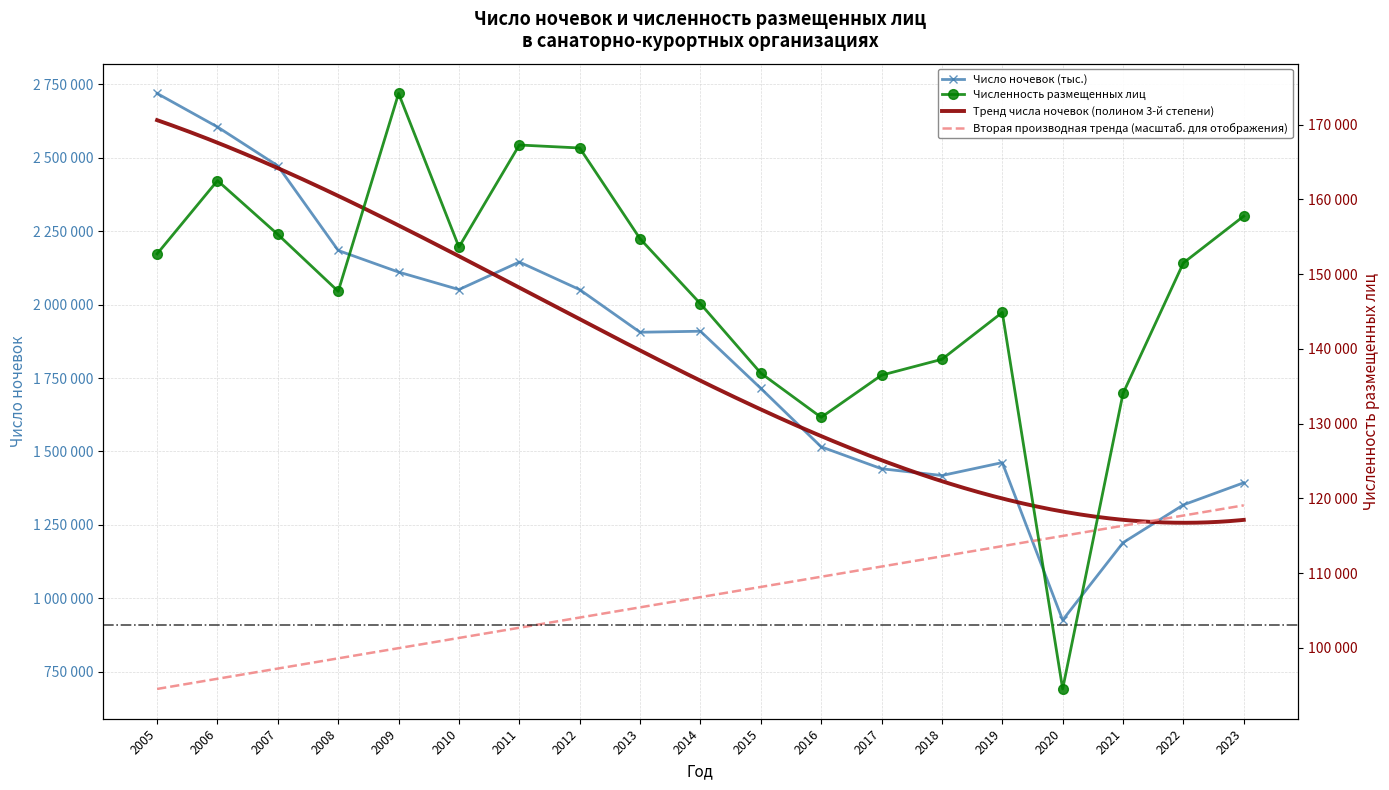

At which category does Численность размещенных лиц reach its first local valley?

2008